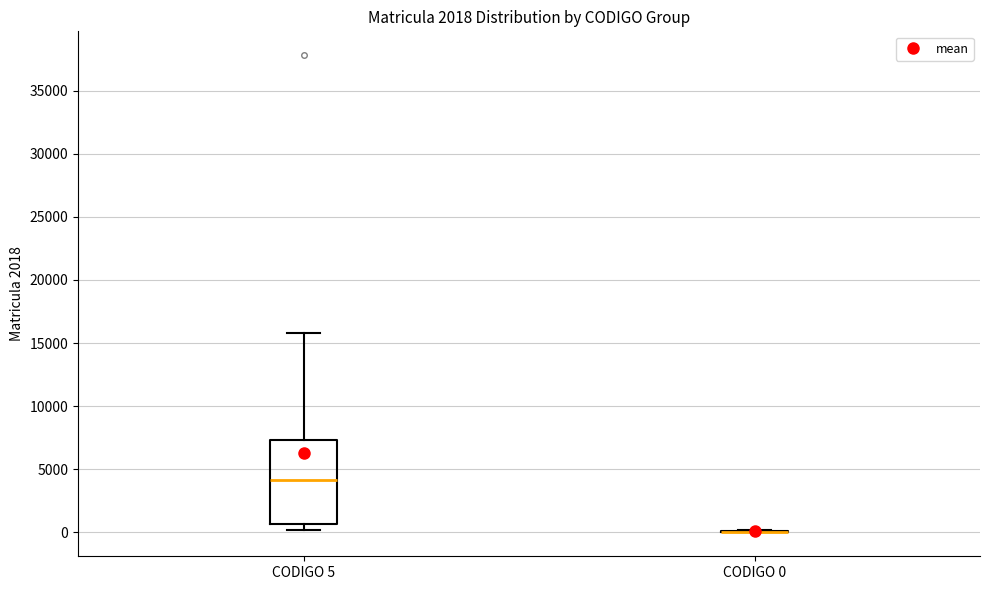

Reading left to right, read every box against the y-axis: the position of its median line, the range the box covers, and the ends of its whiskers. The values are not printed on the chart, so give them approximately, as read against the axis.

CODIGO 5: median 4000, box 500 to 7500, whiskers 0 to 16000
CODIGO 0: box collapsed to a line at 0, whiskers 0 to 0